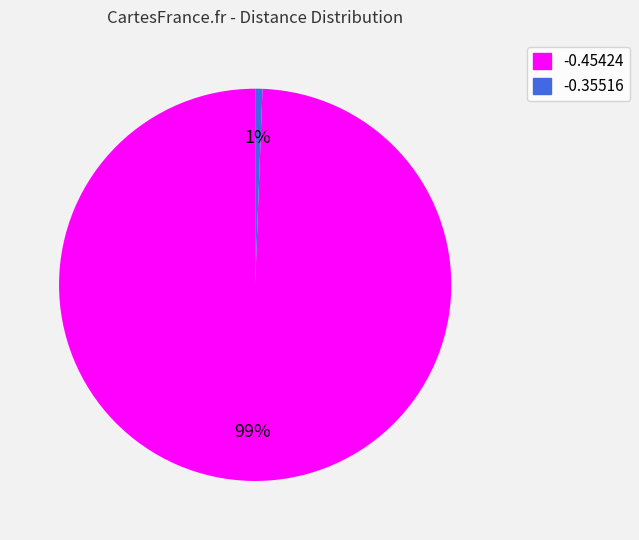

Is there any slice that represents more than half of the pie?

Yes